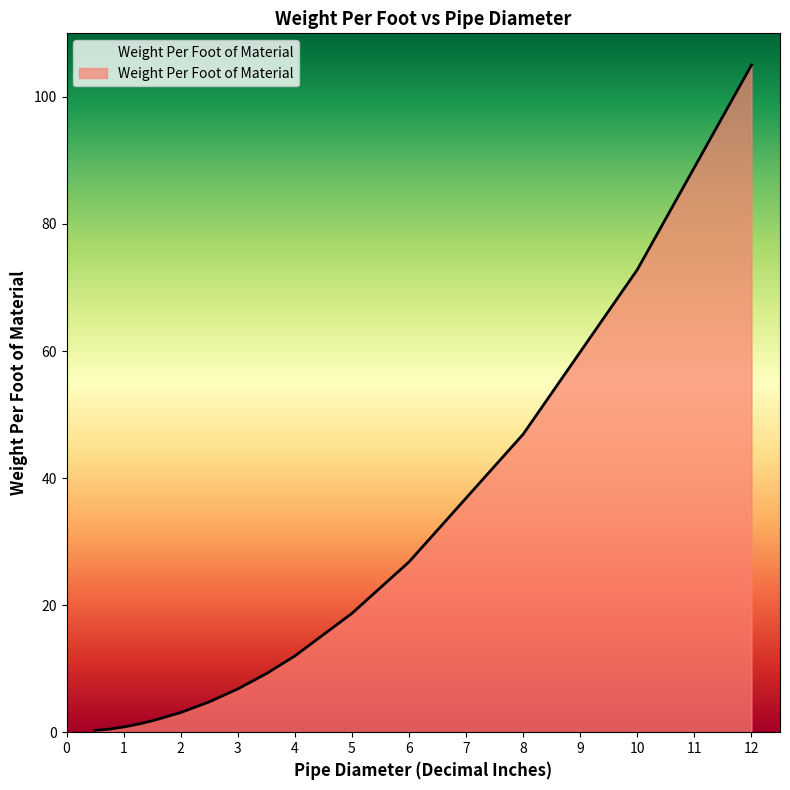

What is the maximum value shown in the chart?

105.0